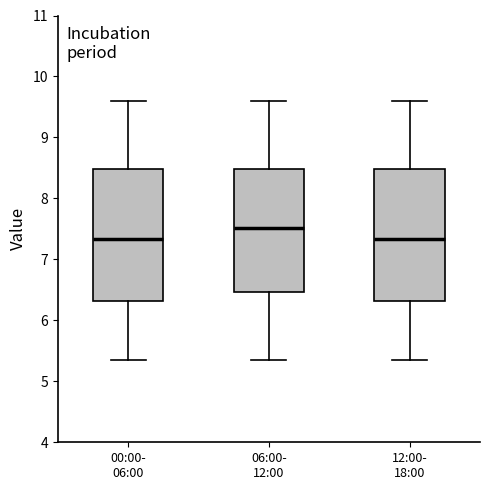

Reading left to right, transcribe this box plot: for each box, give where its median line is, the range the box spans, and where its two whiskers end, as read against the y-axis. The values are not printed on the chart, so give them approximately, as read against the axis.

00:00- 06:00: median 7.3, box 6.3 to 8.5, whiskers 5.4 to 9.6
06:00- 12:00: median 7.5, box 6.5 to 8.5, whiskers 5.4 to 9.6
12:00- 18:00: median 7.3, box 6.3 to 8.5, whiskers 5.4 to 9.6